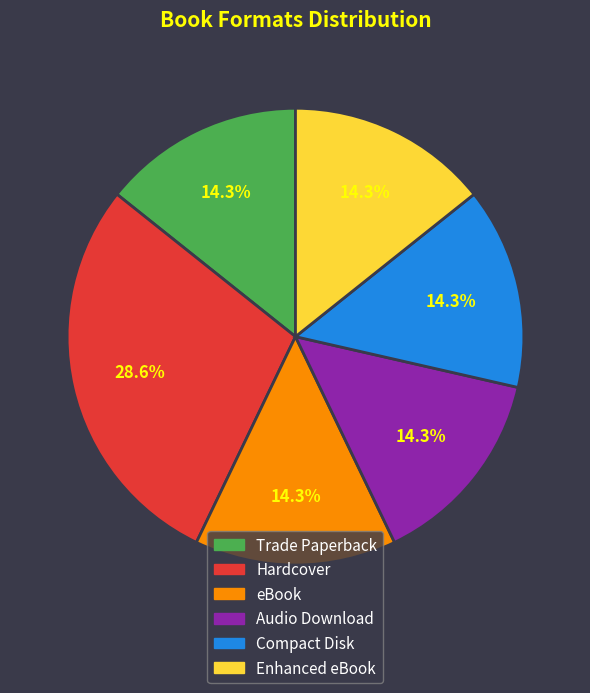

Does any single category account for the majority?

No